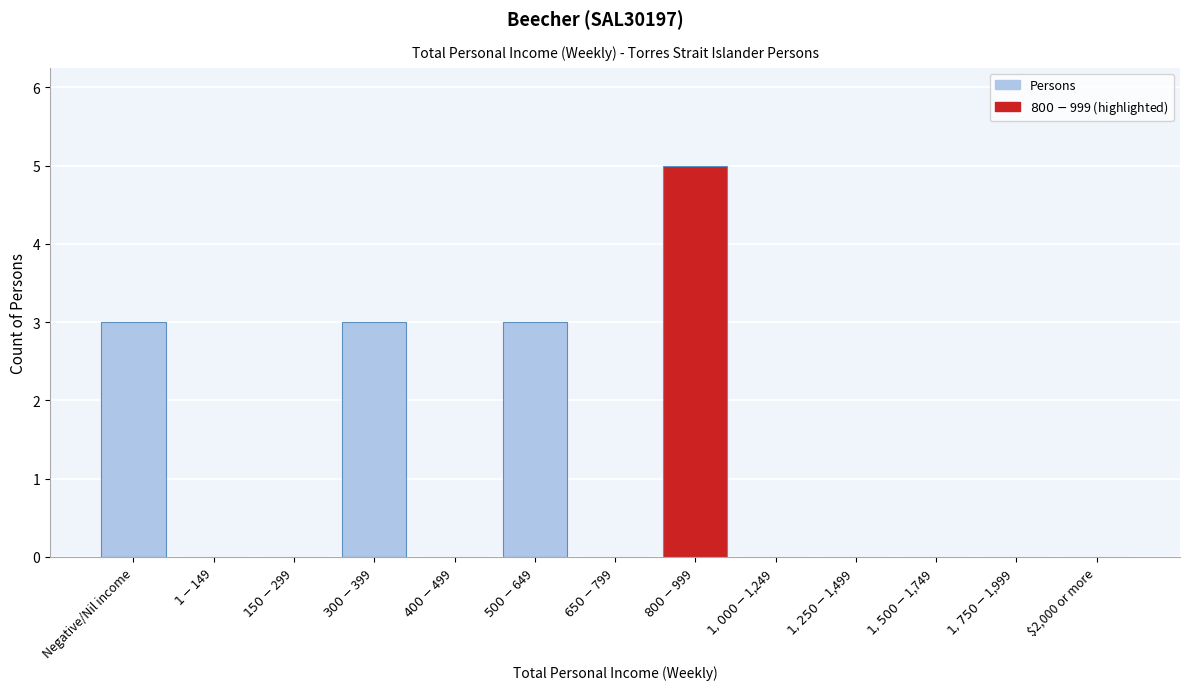

What is the sum of all values?

14